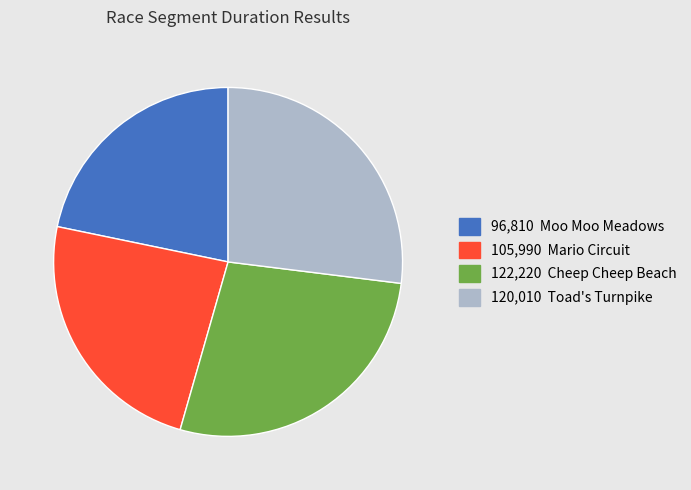

Is there any slice that represents more than half of the pie?

No